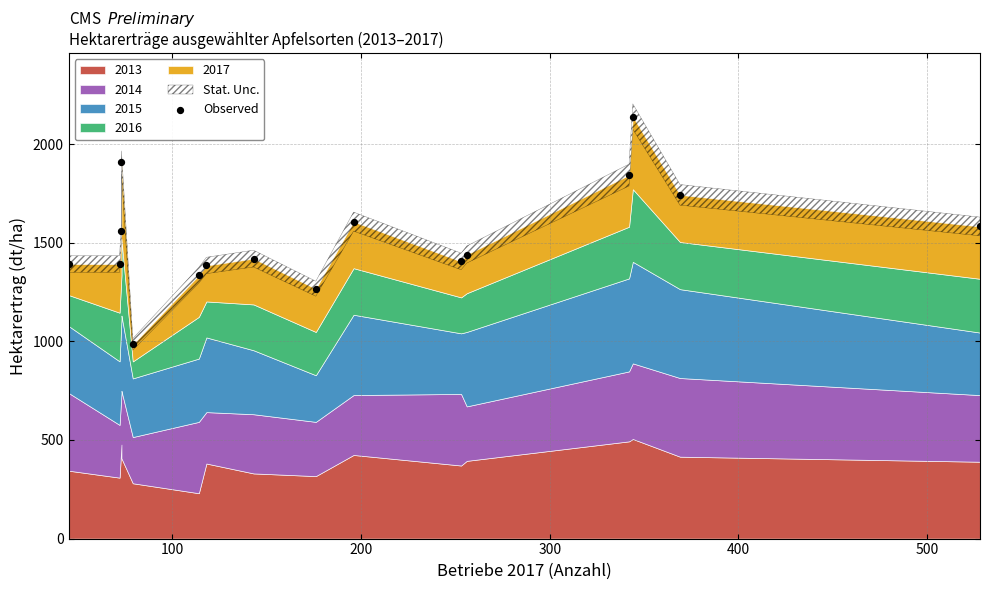

What is the range of Y values (max minus min)?

1155.5